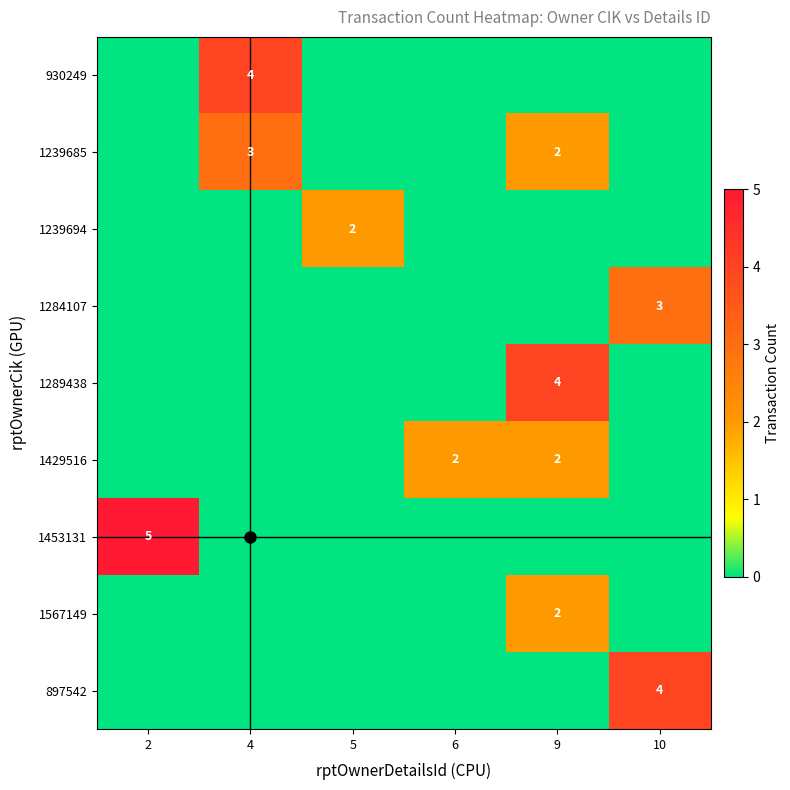

Which series has the largest range (max minus min)?

1453131